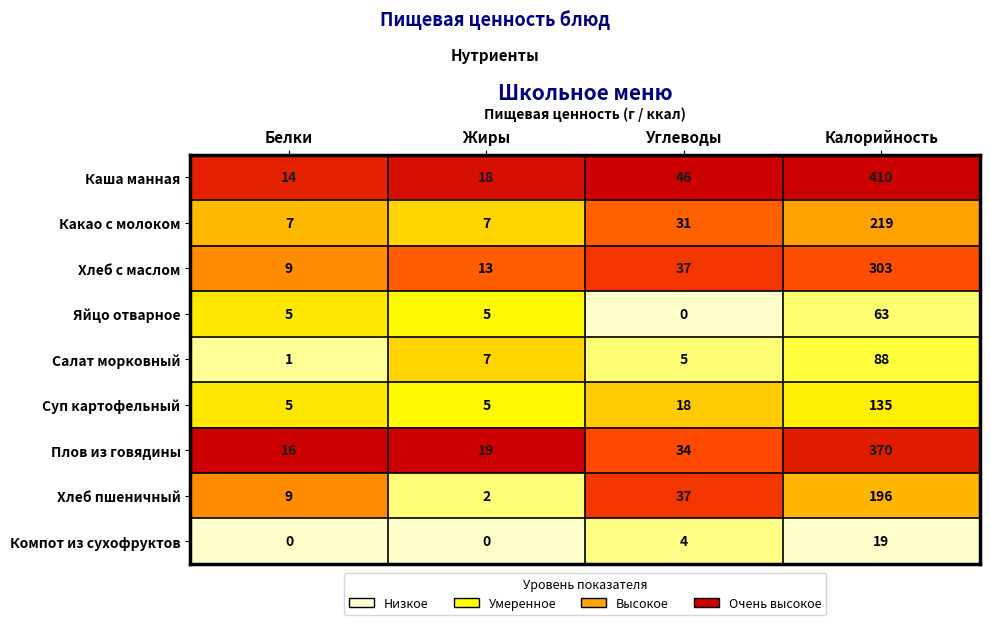

What is the highest value of the Какао с молоком series?

219